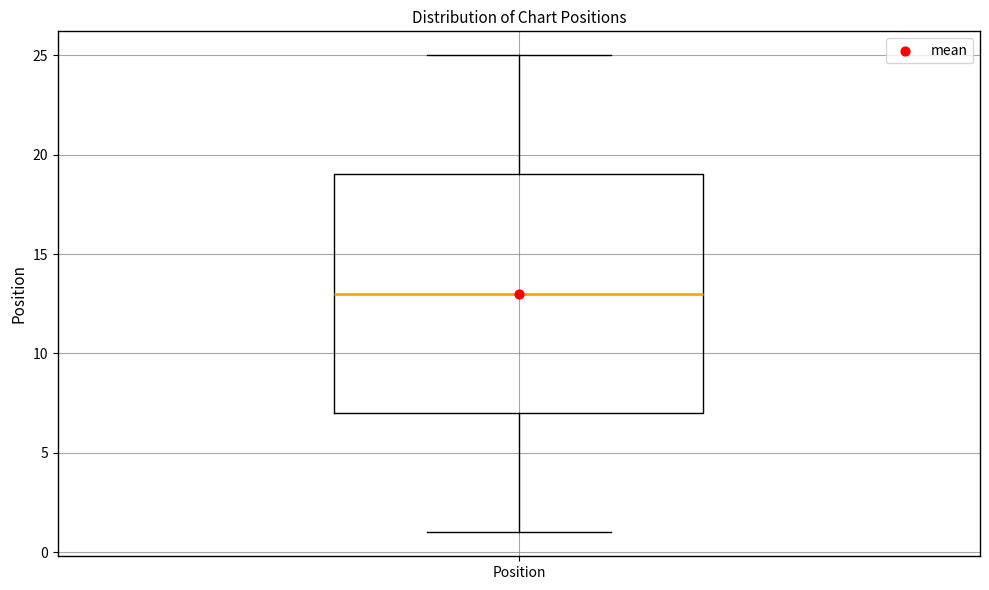

Read this box plot against the y-axis: the position of the median line, the range covered by the box, and the ends of both whiskers. The values are not printed on the chart, so give them approximately, as read against the axis.

median 13, box 7 to 19, whiskers 1 to 25